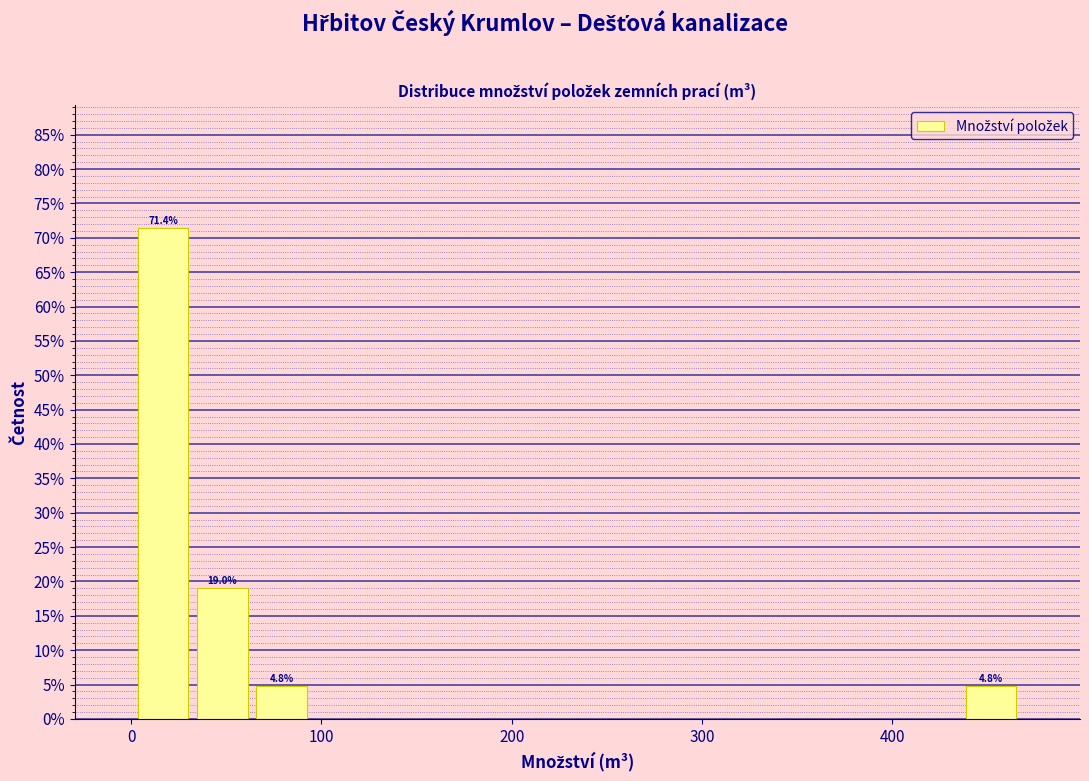

Around what value on the x-axis is the tallest bar? Give the approximate position of its centre, as read against the axis.

20